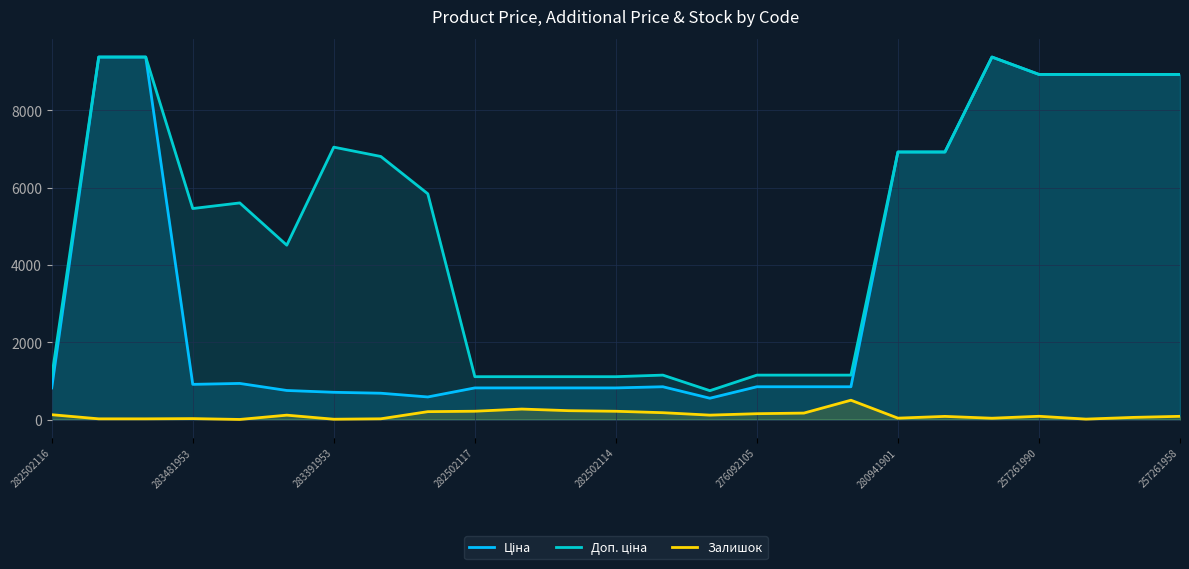

The Ціна series shows 9384.0 at 20. True or false?

True